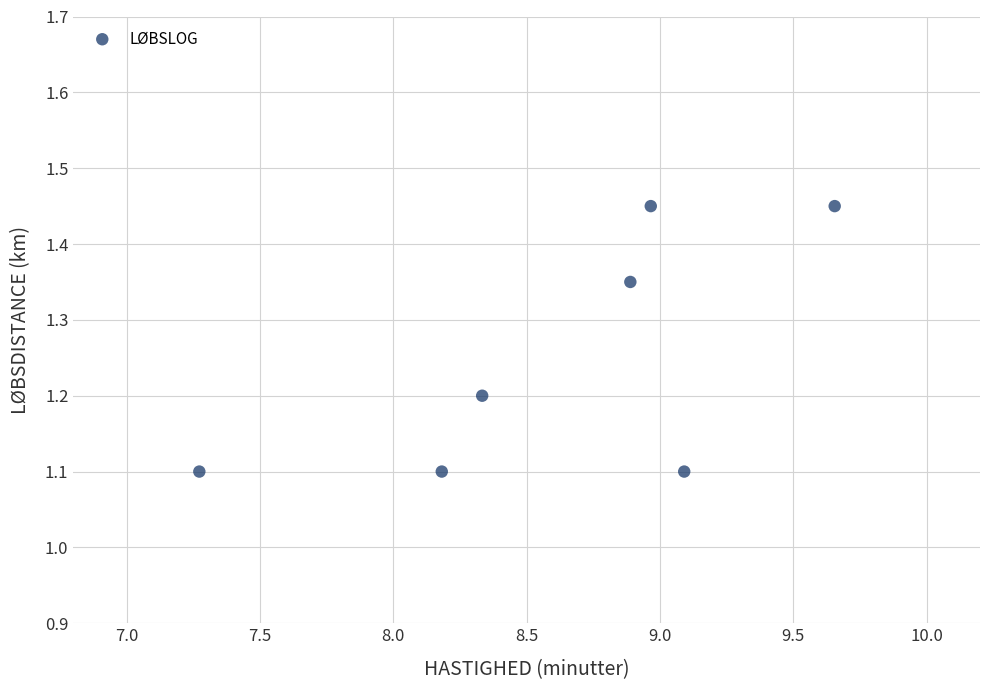

What is the range of X values (max minus min)?

2.4